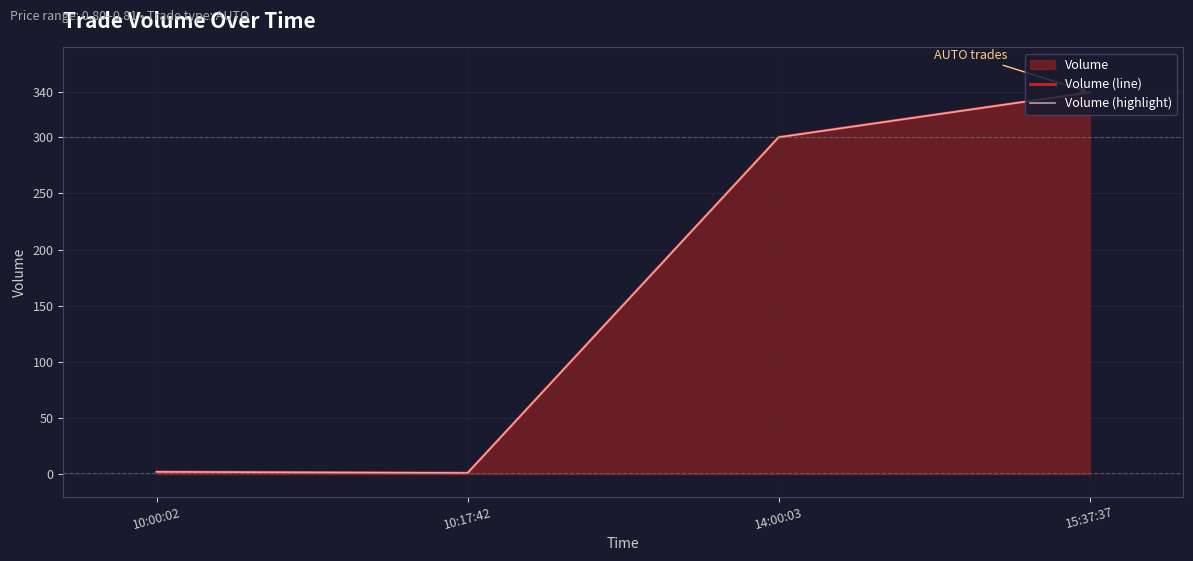

The Volume (line) series shows 104 at 15:37:37. True or false?

False